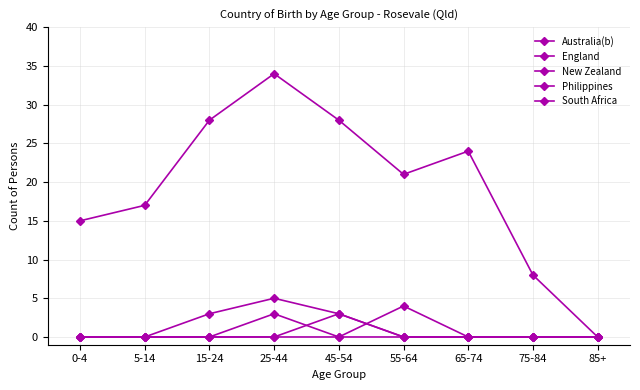

True or false: England has more than 2 interior local peaks.

False